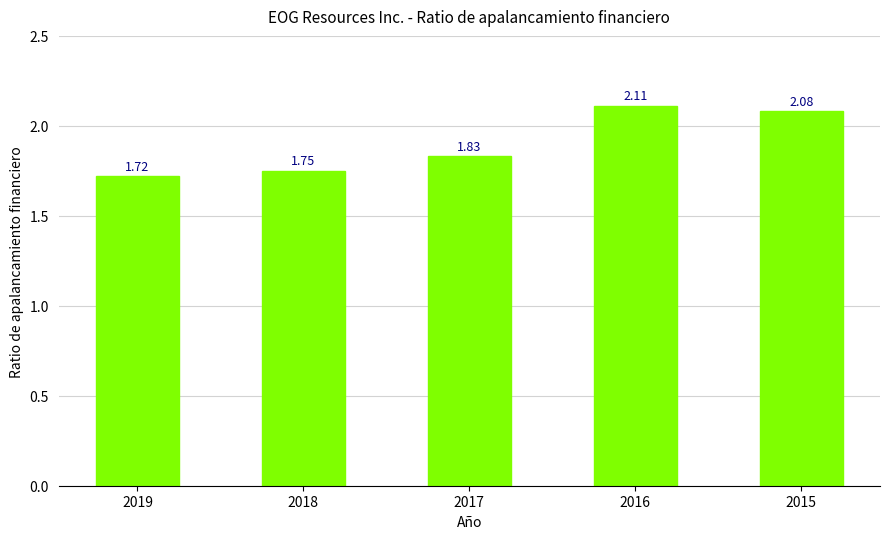

What is the difference between the values at 2016 and 2019?

0.4